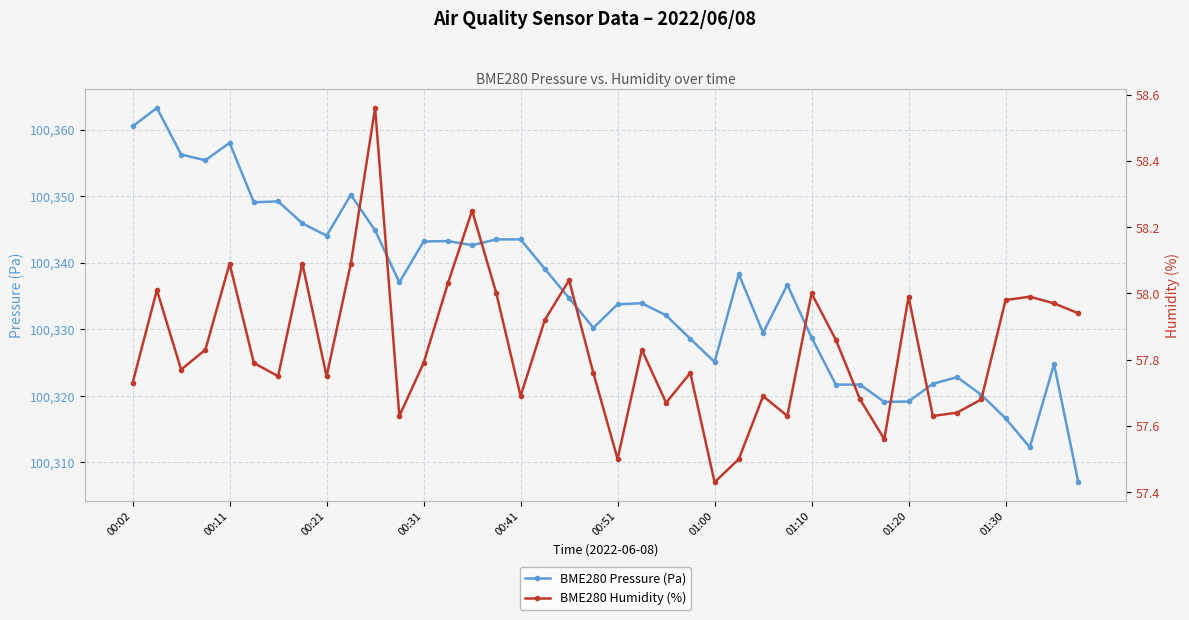

What is the sum of all BME280 Humidity (%) values?

2313.5